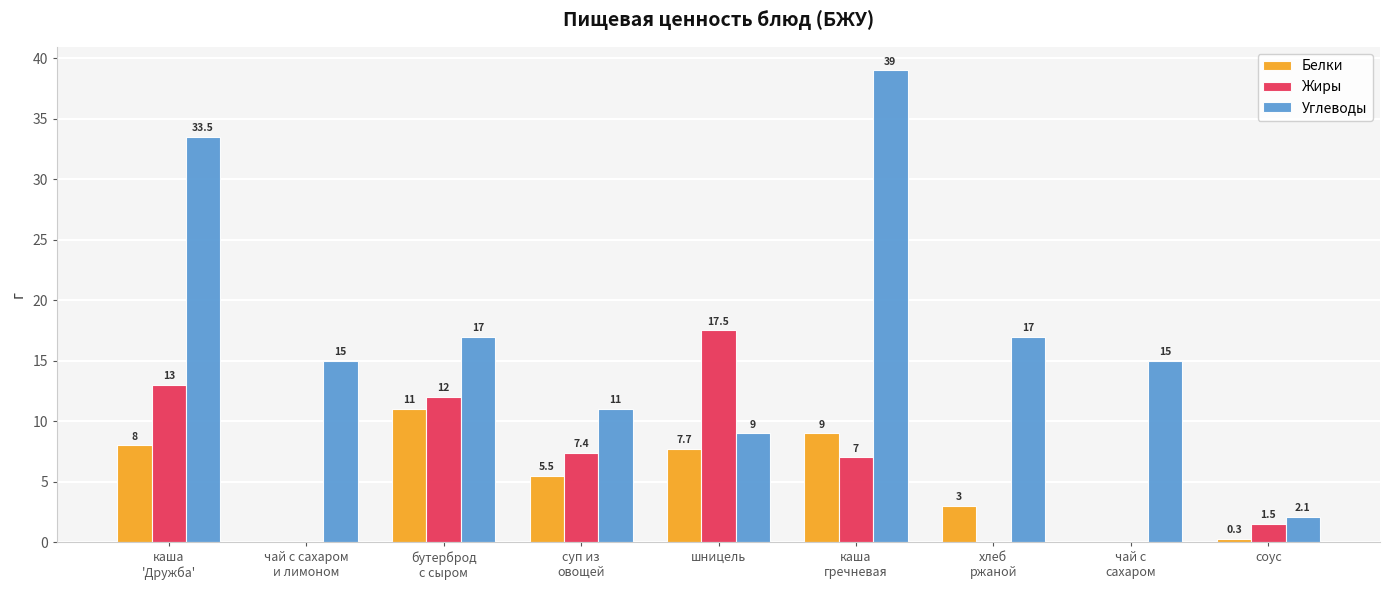

At which category does the chart reach its peak across all series?

каша
гречневая